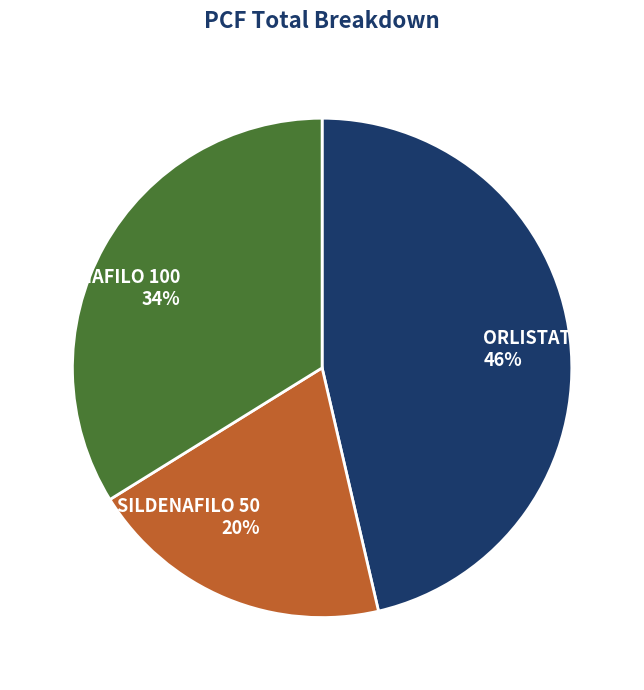

Rank the categories by value from highest to lowest.

ORLISTAT, SILDENAFILO 100, SILDENAFILO 50